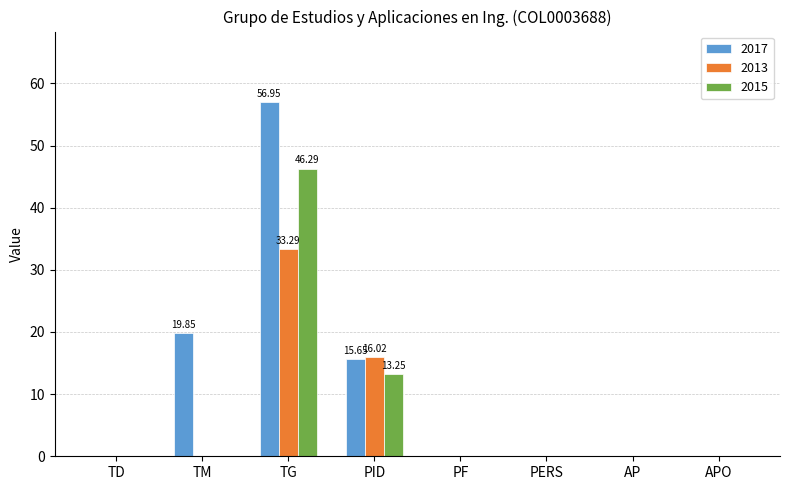

What is the sum of all 2017 values?

92.5